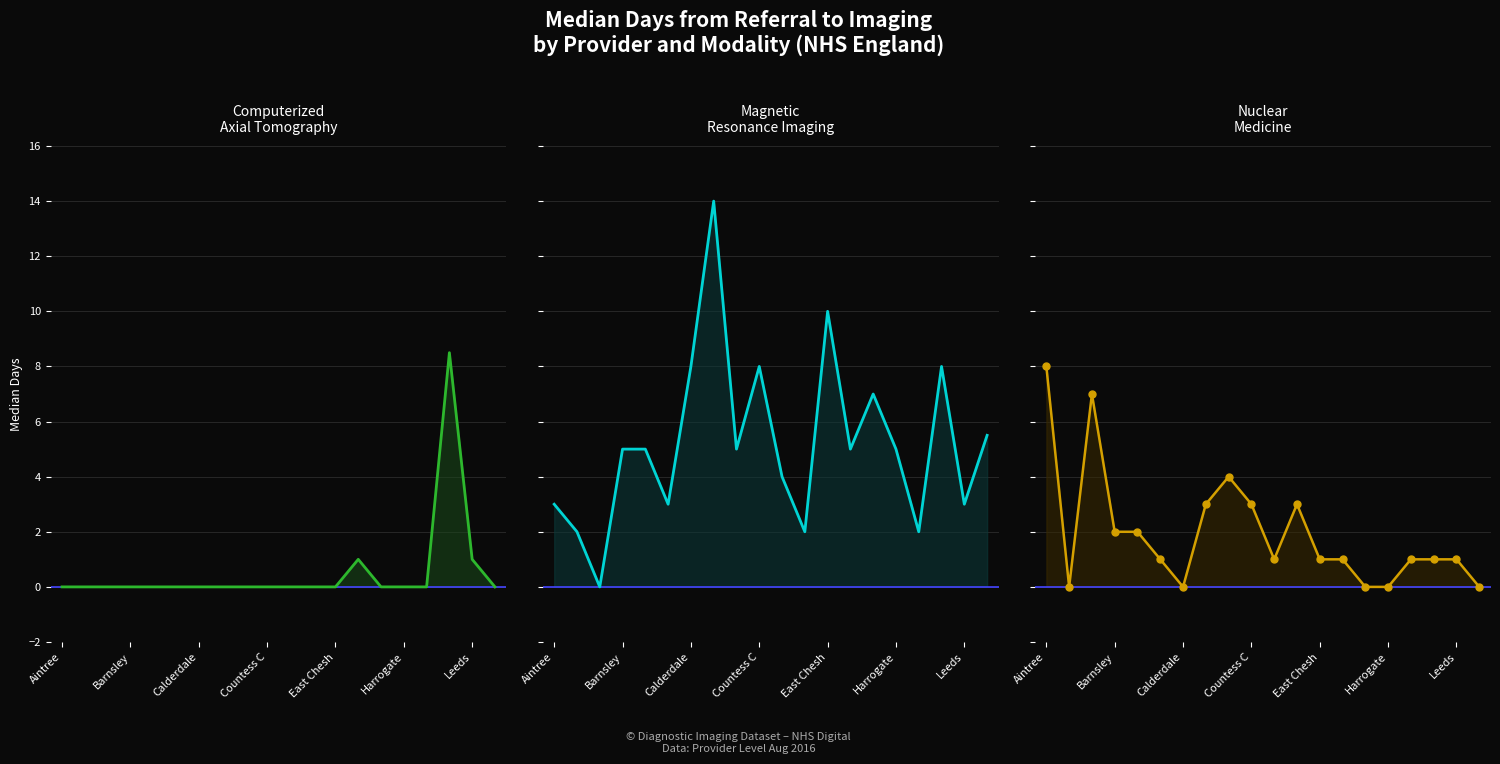

Between Barnsley and 19, which series saw the biggest shift?

Magnetic Resonance Imaging